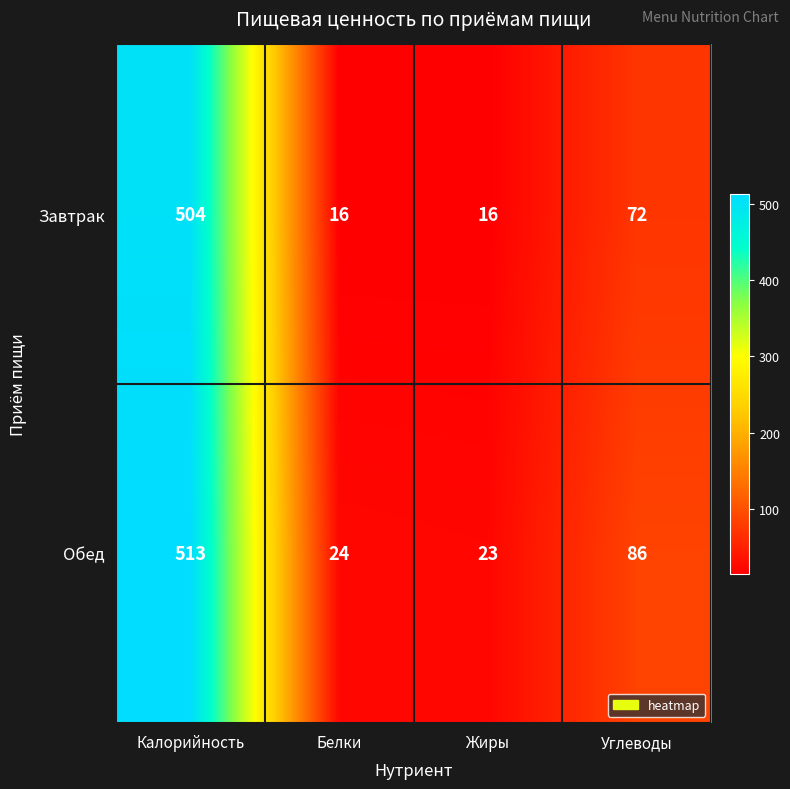

Which series has the widest spread of values?

Обед